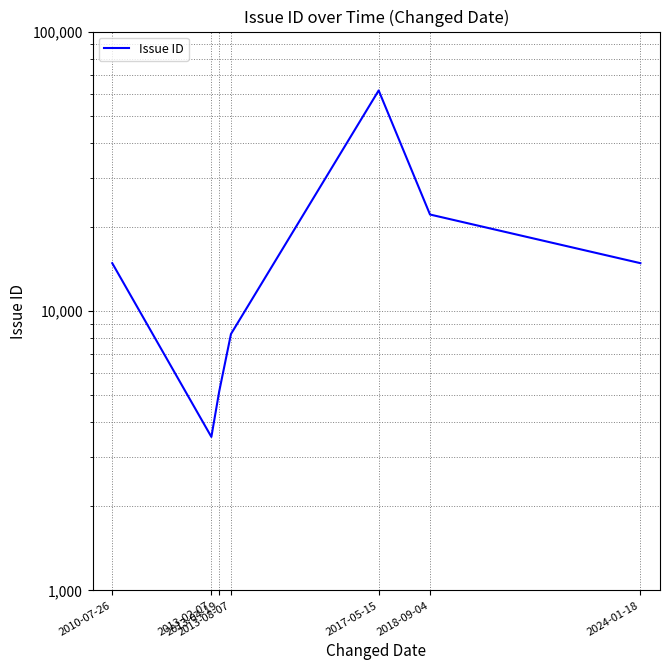

What is the label of the 4th point from the left?

2013-08-07